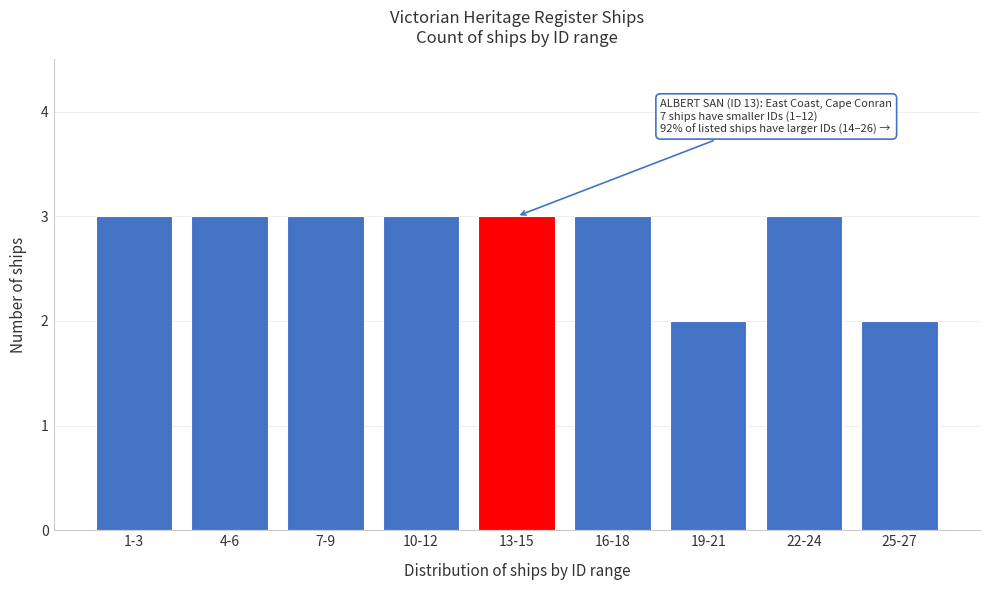

Reading left to right, what are all the values shown in this chart?

1-3=3	4-6=3	7-9=3	10-12=3	13-15=3	16-18=3	19-21=2	22-24=3	25-27=2